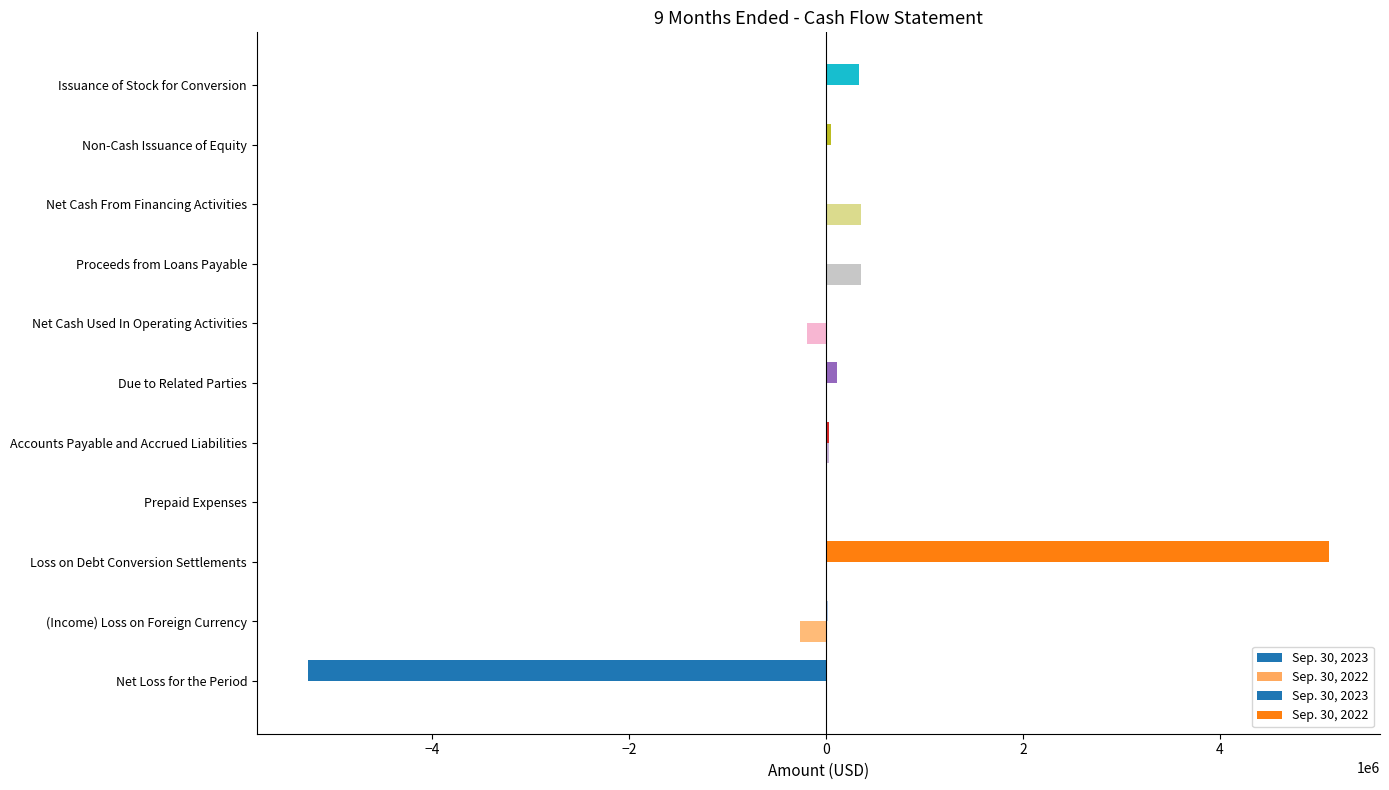

How many negative values does the Sep. 30, 2023 series have?

1